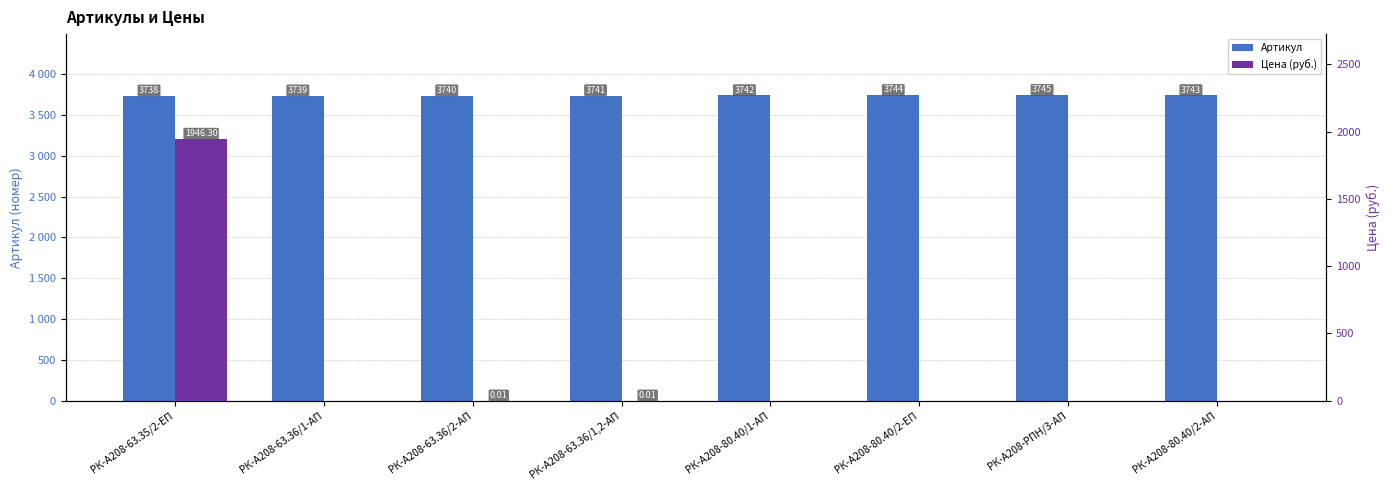

What is the sum of all Цена (руб.) values?

1946.3